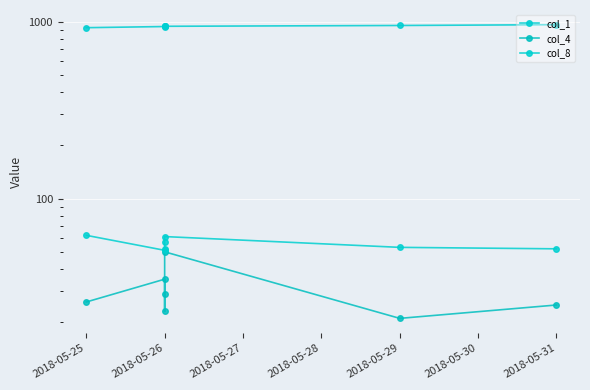

How many values in the col_8 series exceed 53?

3